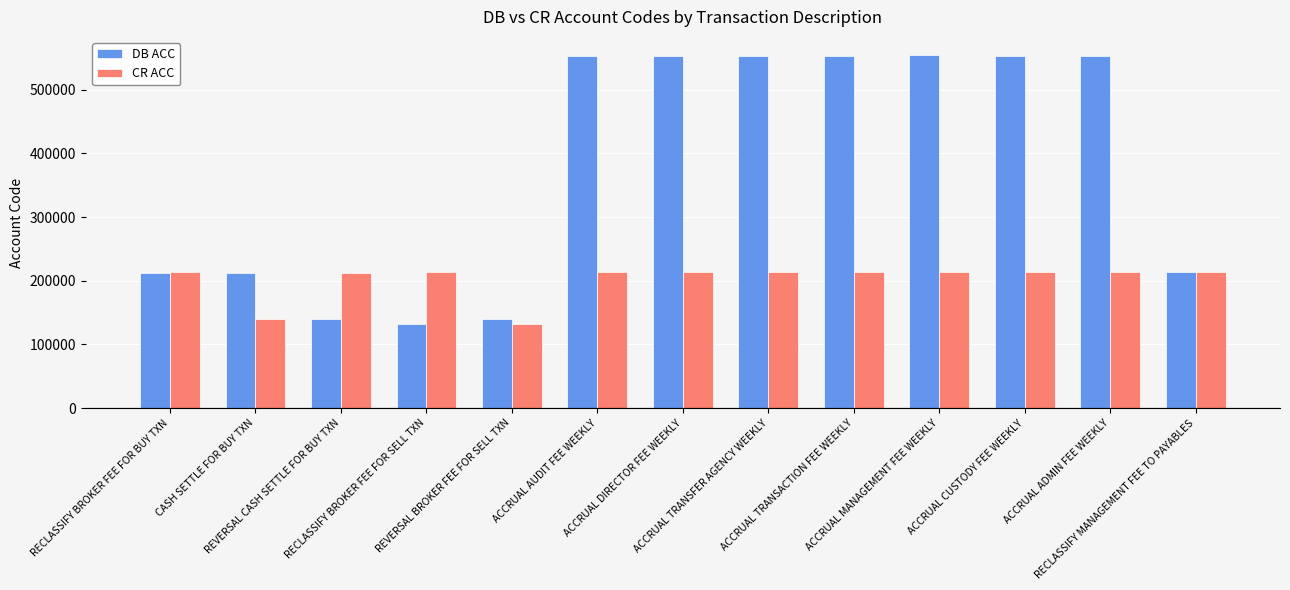

True or false: CR ACC has a value of 304386 at ACCRUAL DIRECTOR FEE WEEKLY.

False